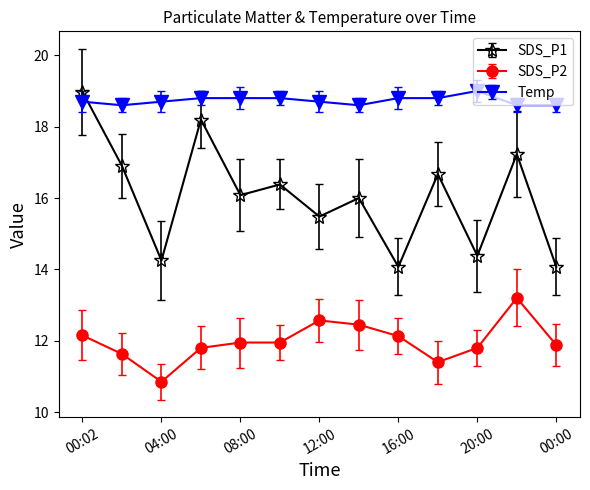

How many data points in SDS_P2 are less than 11?

1